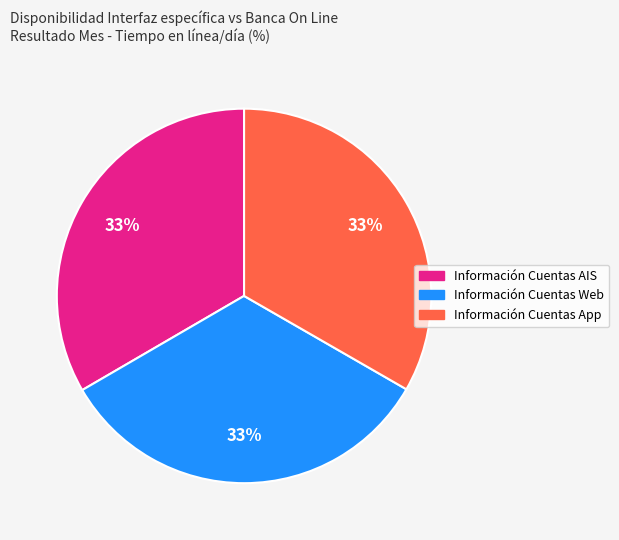

Approximately how many times larger is the value at Información Cuentas AIS compared to Información Cuentas App?

1.0